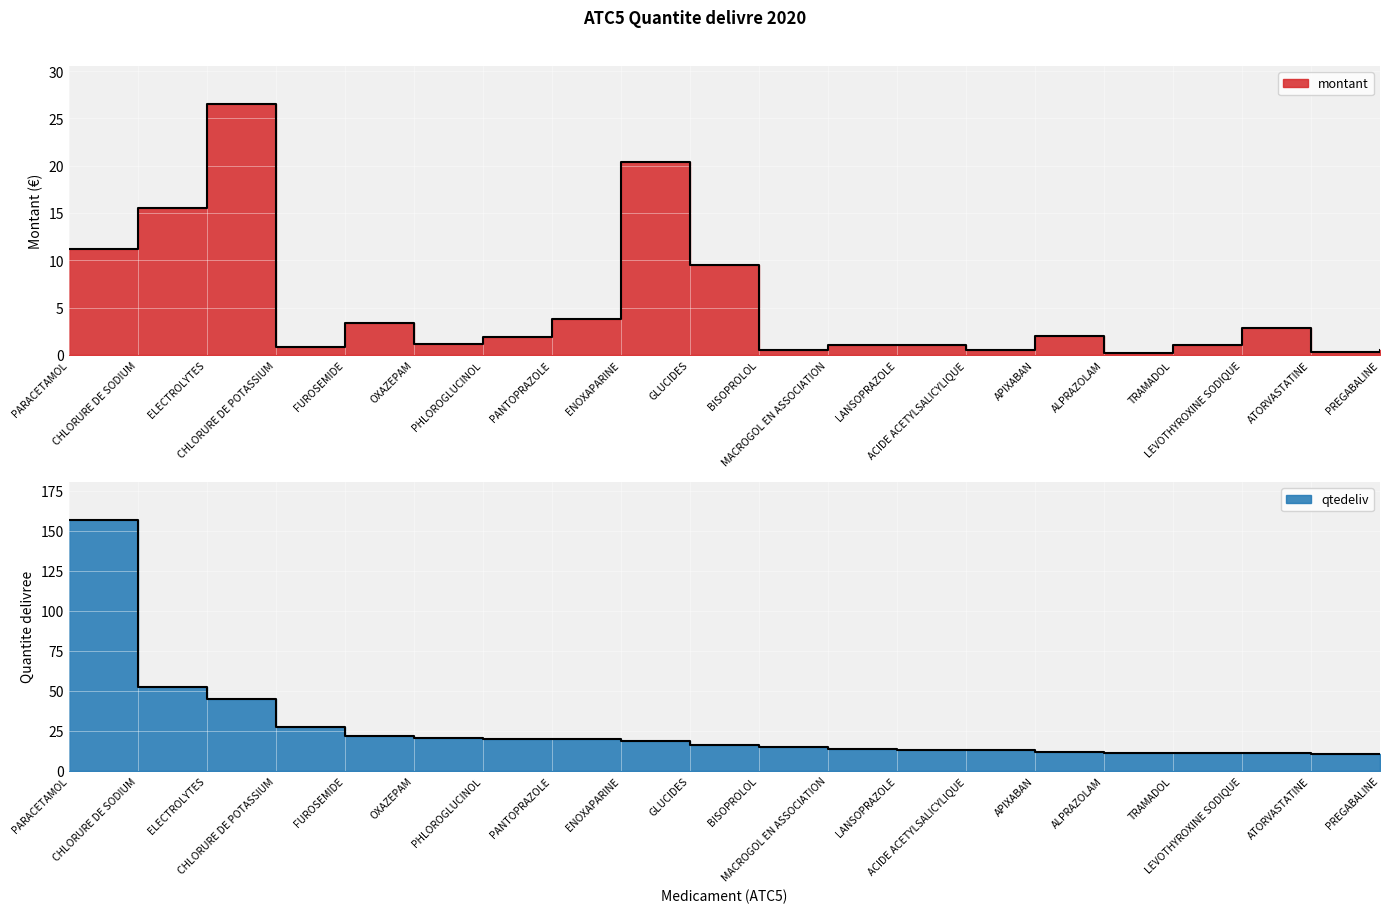

What is the sum of the qtedeliv values at OXAZEPAM and ALPRAZOLAM?

31.6